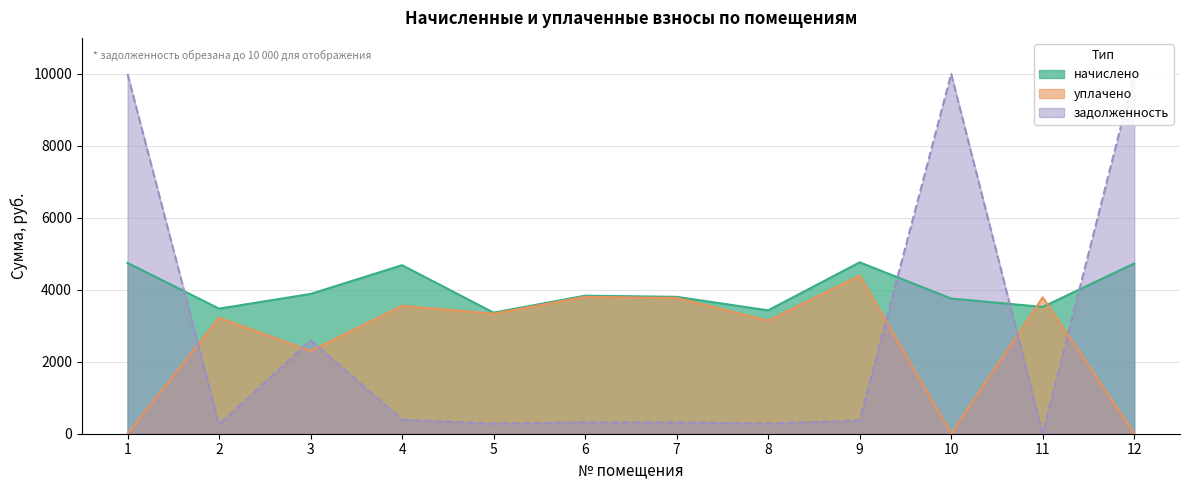

The value of начислено at 9 is 4763.3. True or false?

True